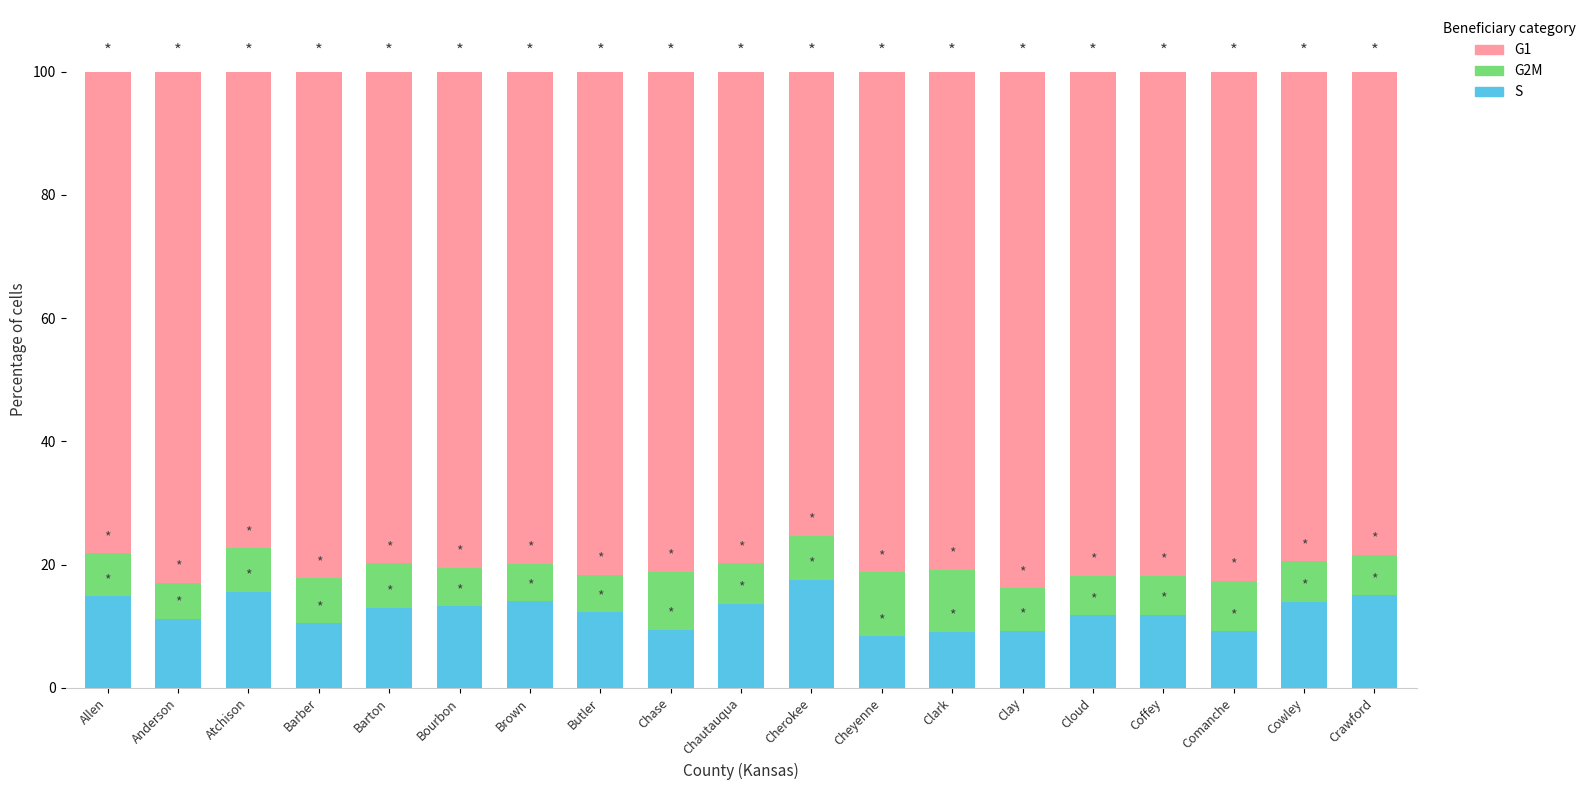

What is the approximate value of S at Chautauqua?

13.6